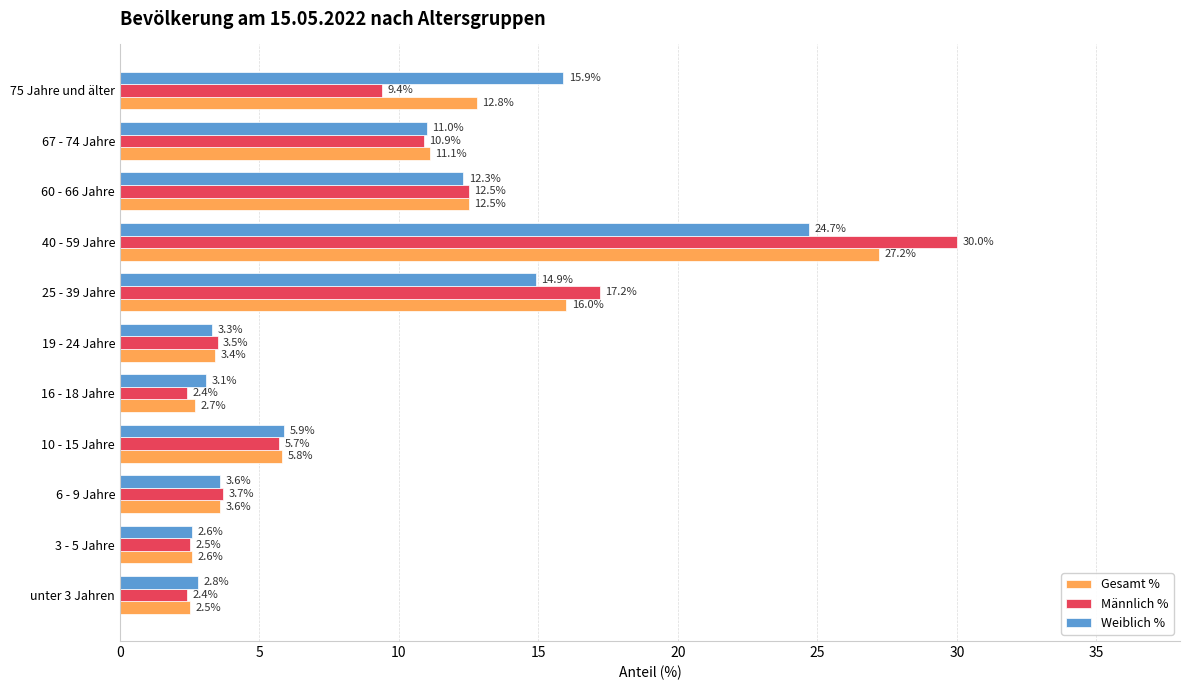

Which series changed the most between unter 3 Jahren and 60 - 66 Jahre?

Männlich %